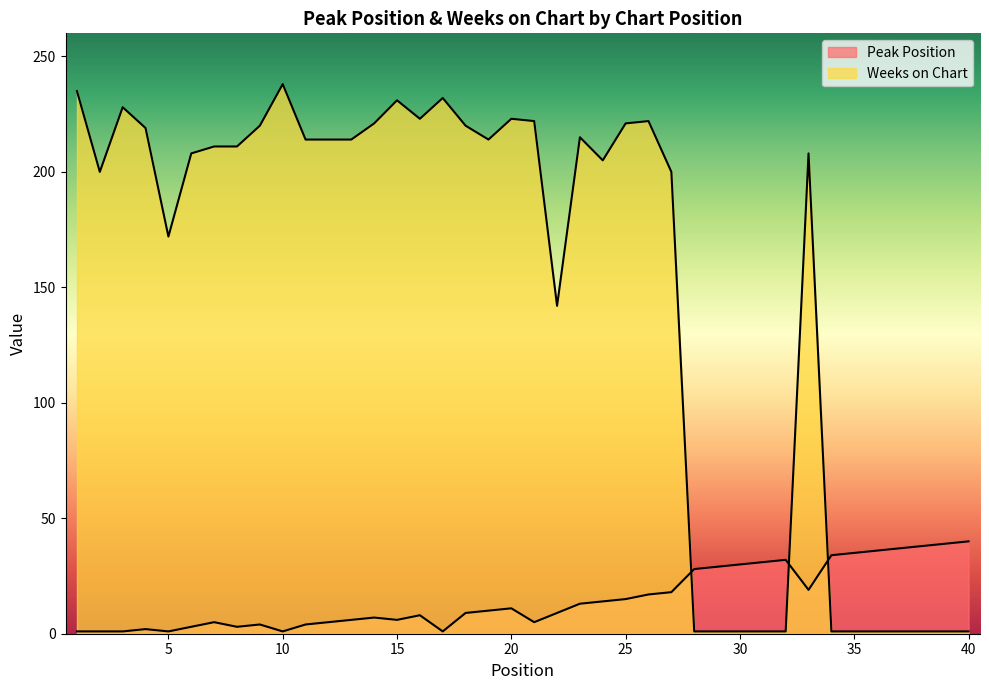

Where do Weeks on Chart and Peak Position first cross each other?

27 and 28